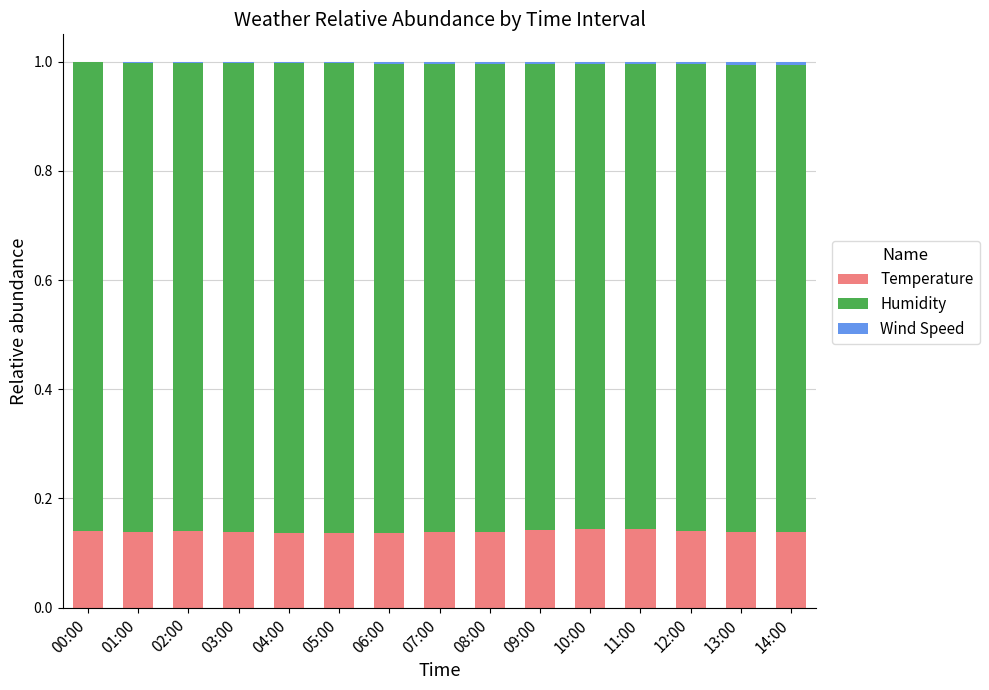

What is the total value across all series at 05:00?

1.0